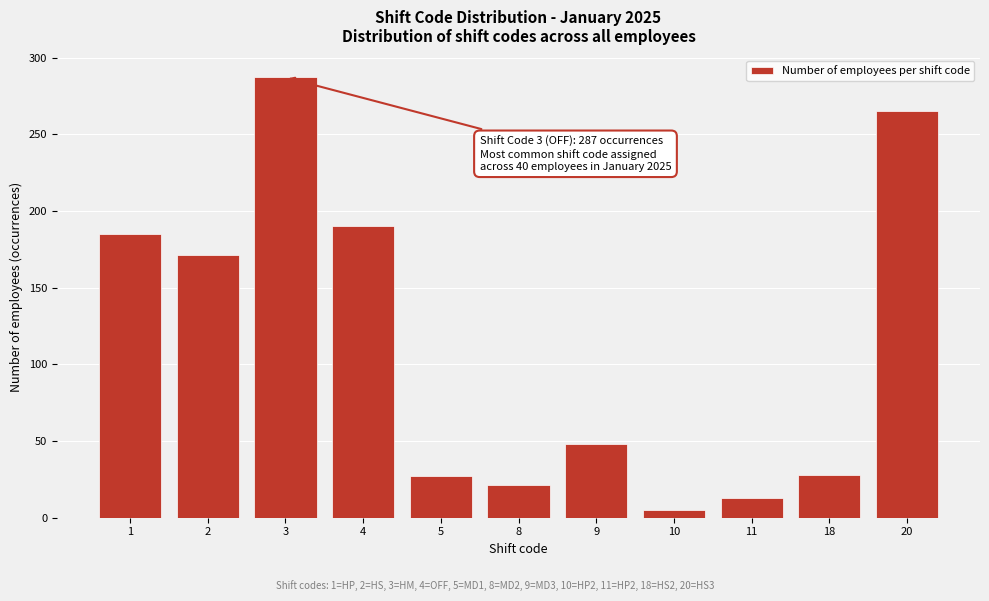

What is the average value?

113